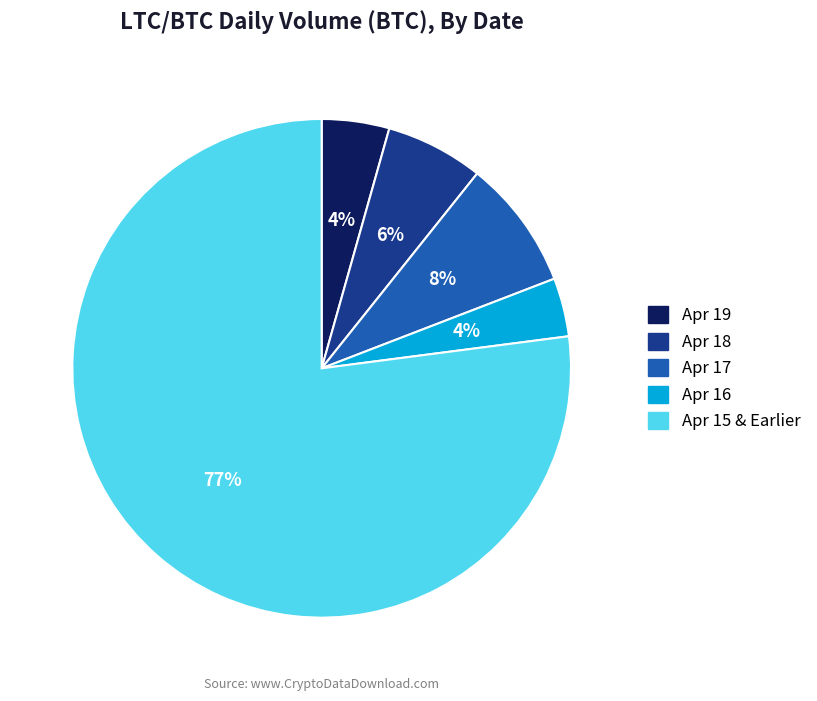

How many slices are in this pie chart?

5